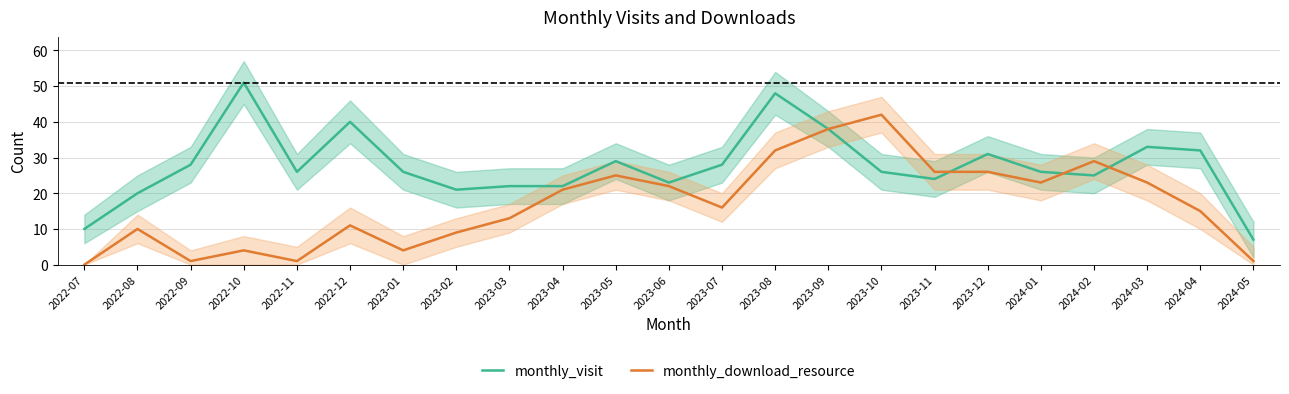

What is the difference between the second highest and minimum values in the monthly_download_resource series?

38